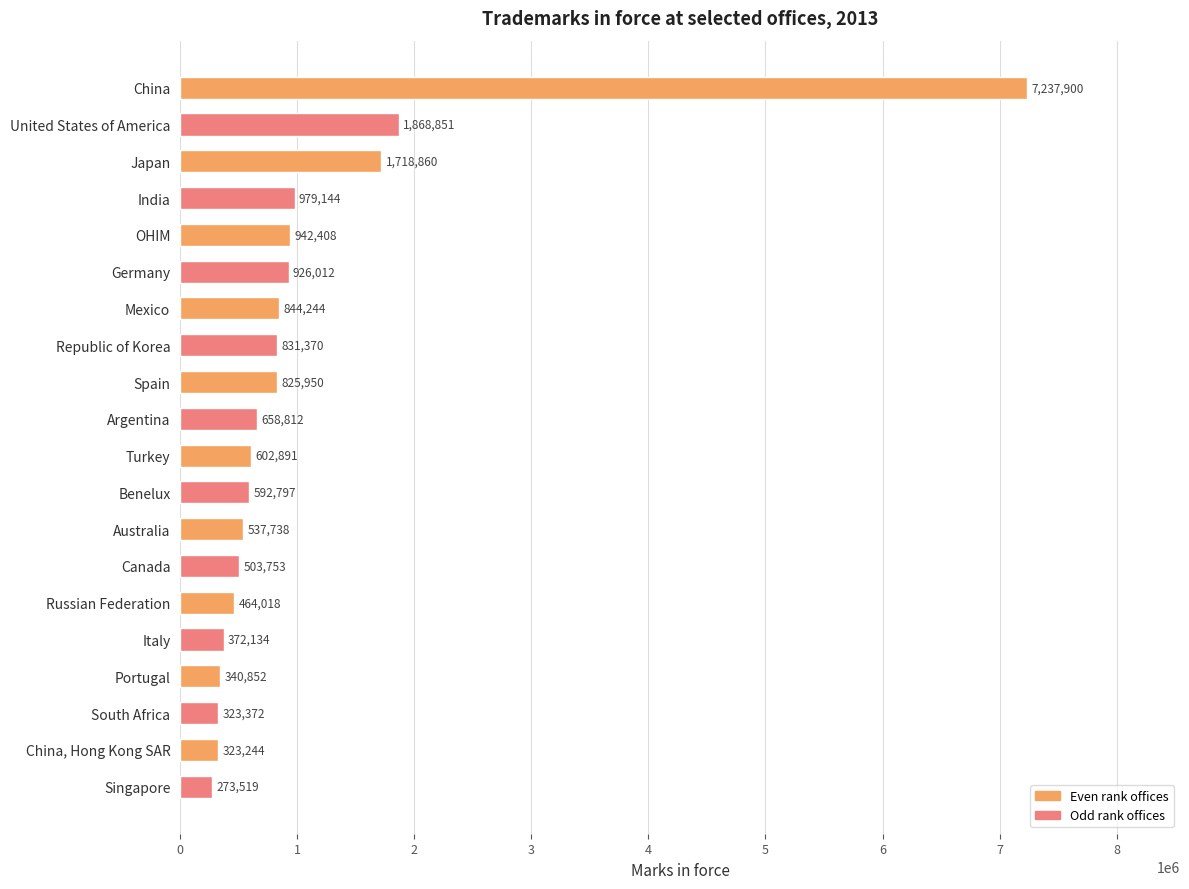

What is the value of the 12th bar from the top?

592797